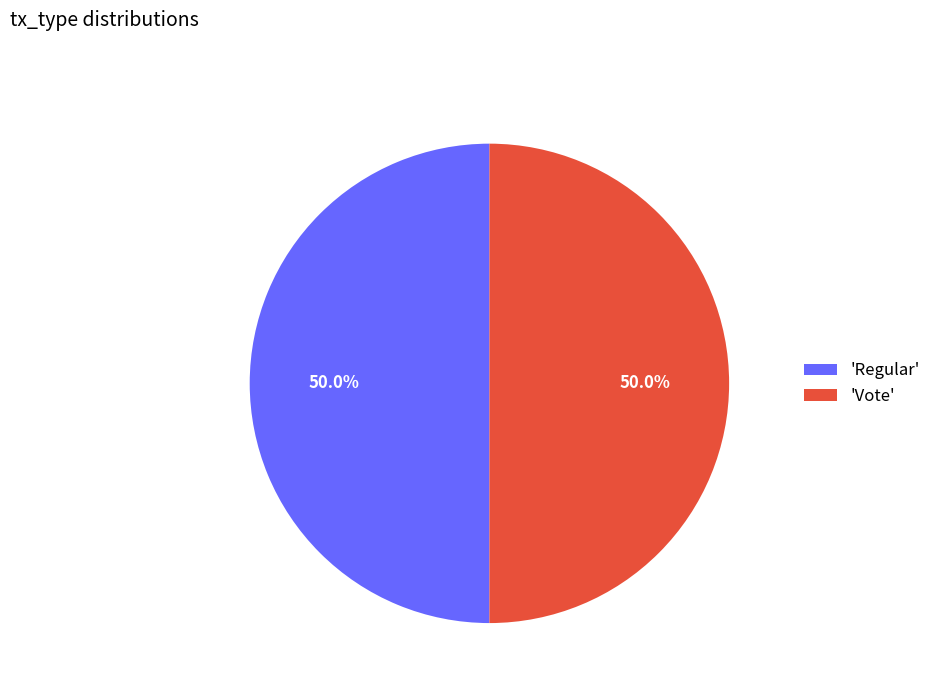

Is the sum of 'Vote' and 'Regular' greater than half?

Yes